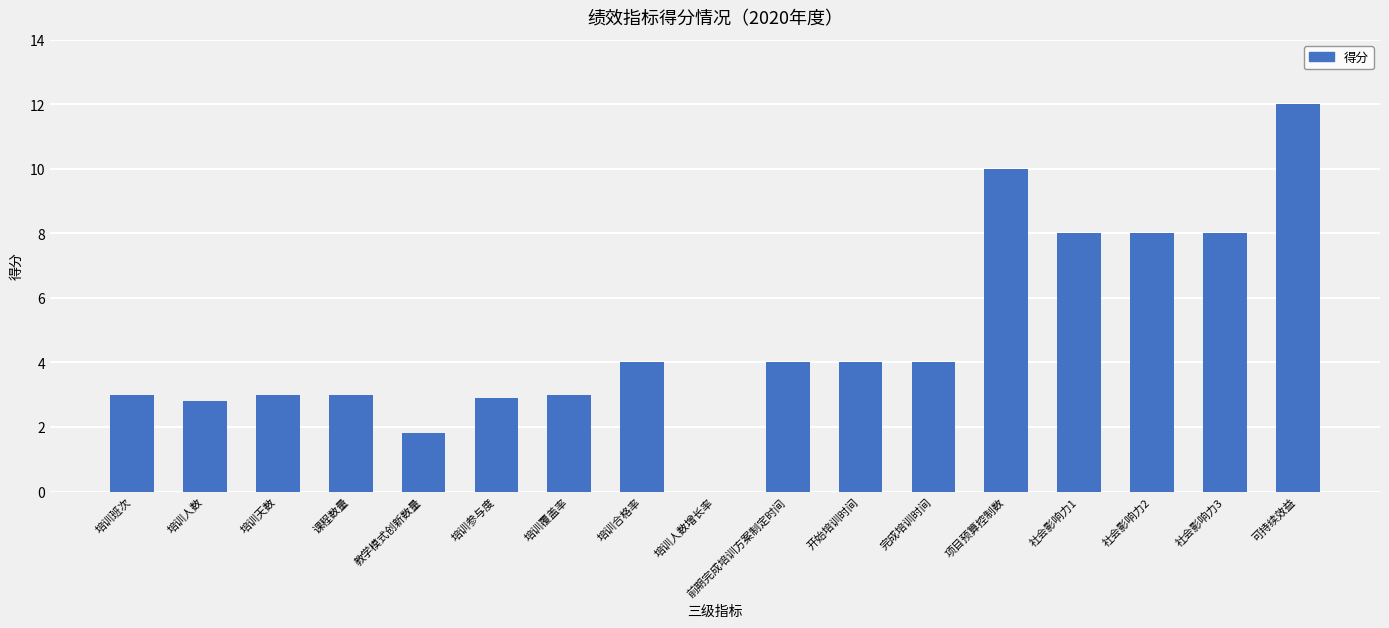

Which category has the highest value across all series?

可持续效益